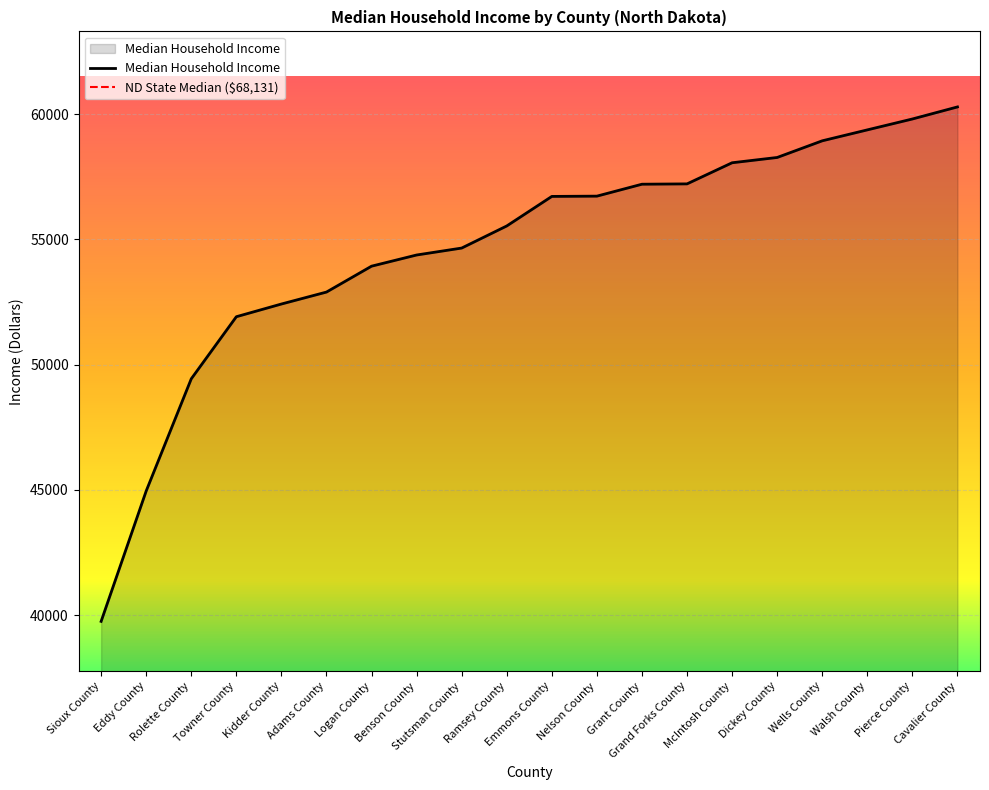

What is the sum of the values at Pierce County and Stutsman County?

114455